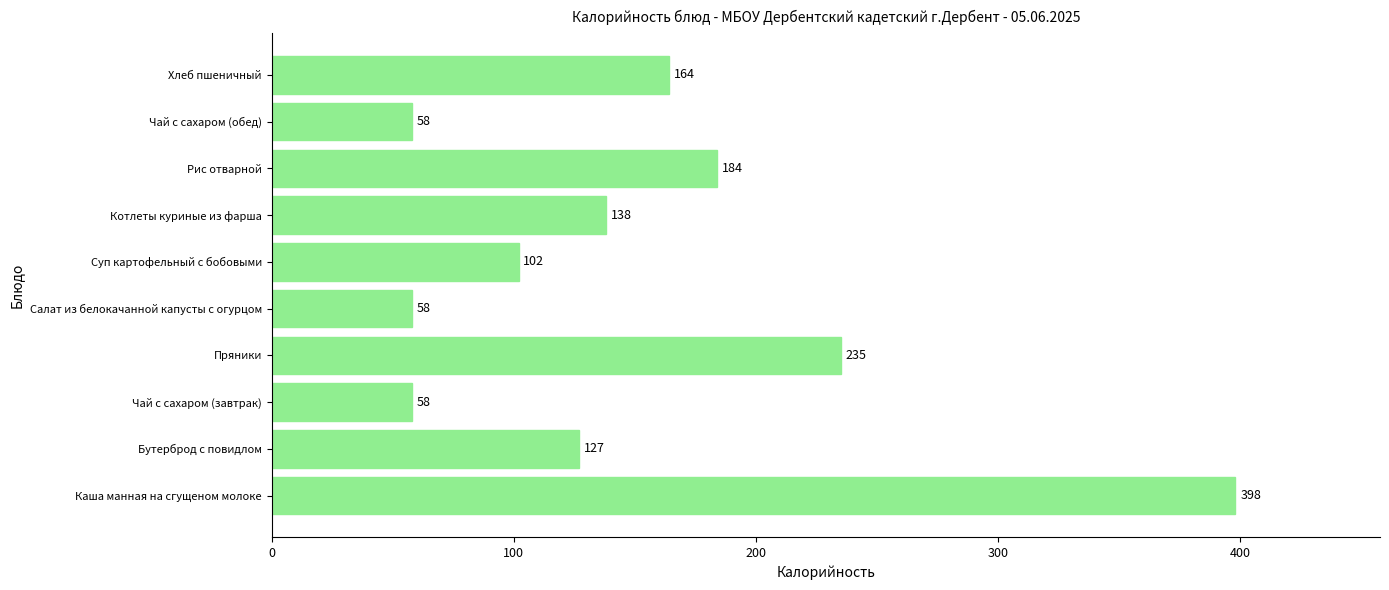

What is the change in value from Салат из белокачанной капусты с огурцом to Хлеб пшеничный?

+106